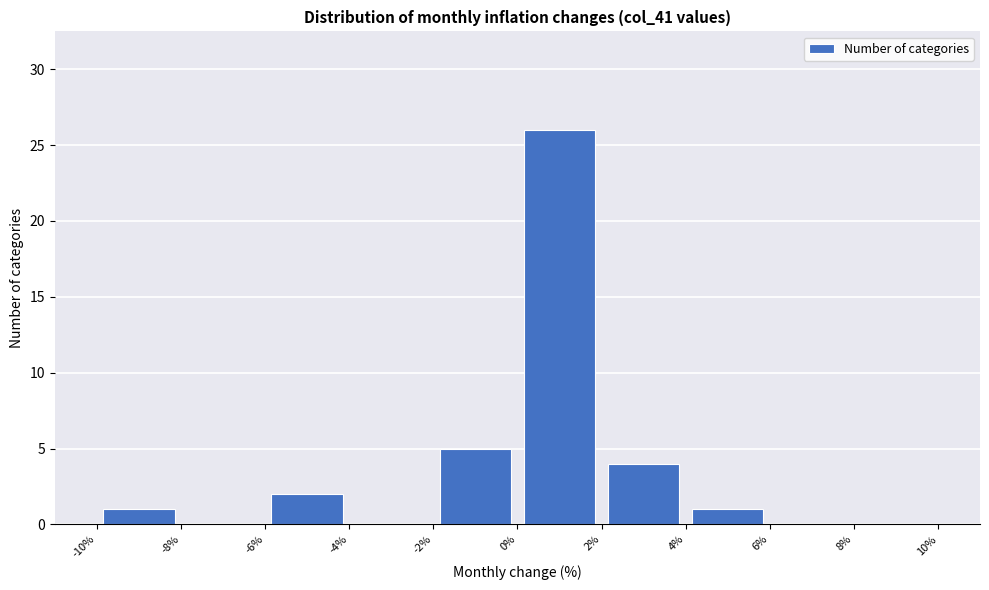

Over which range of the x-axis is the bar tallest?

0% to 2%